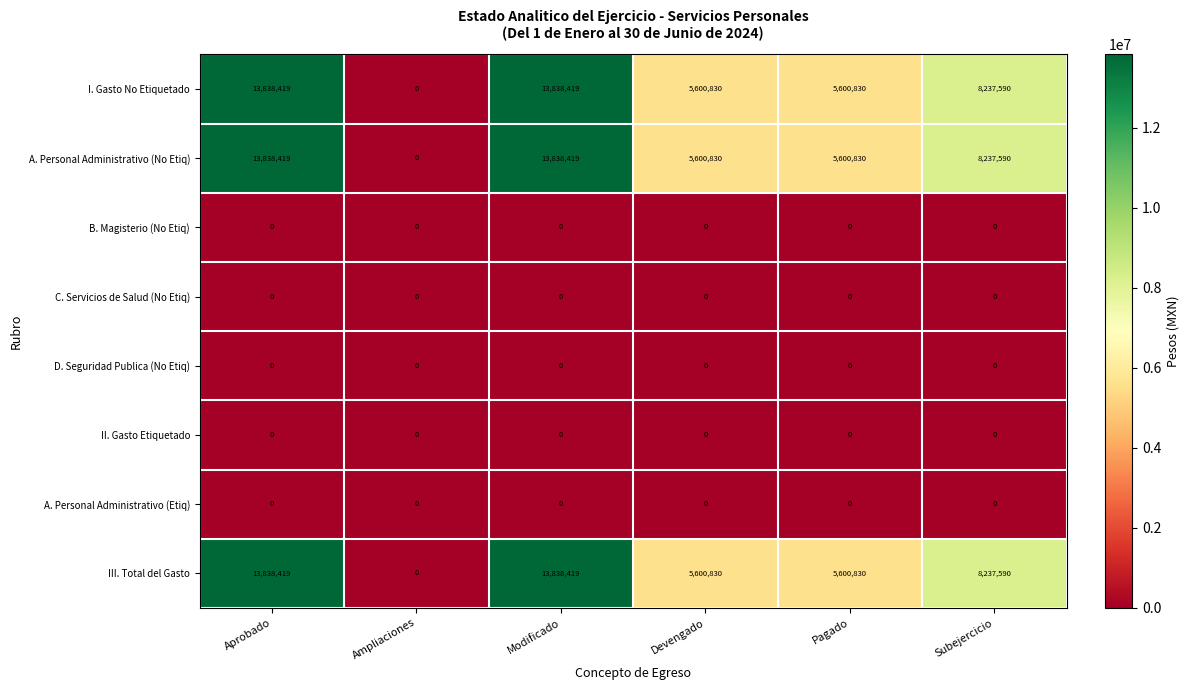

At which label does I. Gasto No Etiquetado reach its minimum?

Ampliaciones